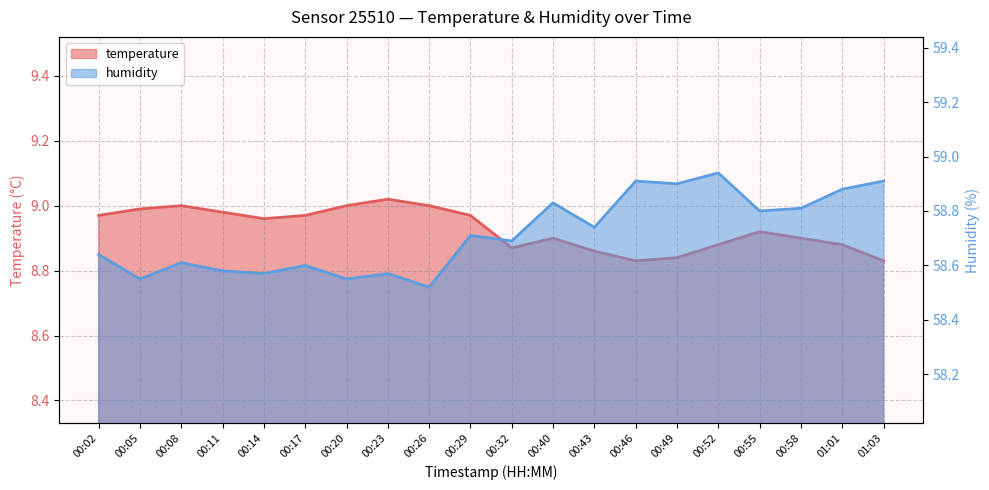

Rank the categories by humidity value from highest to lowest.

00:52, 00:46, 01:03, 00:49, 01:01, 00:40, 00:58, 00:55, 00:43, 00:29, 00:32, 00:02, 00:08, 00:17, 00:11, 00:14, 00:23, 00:05, 00:20, 00:26